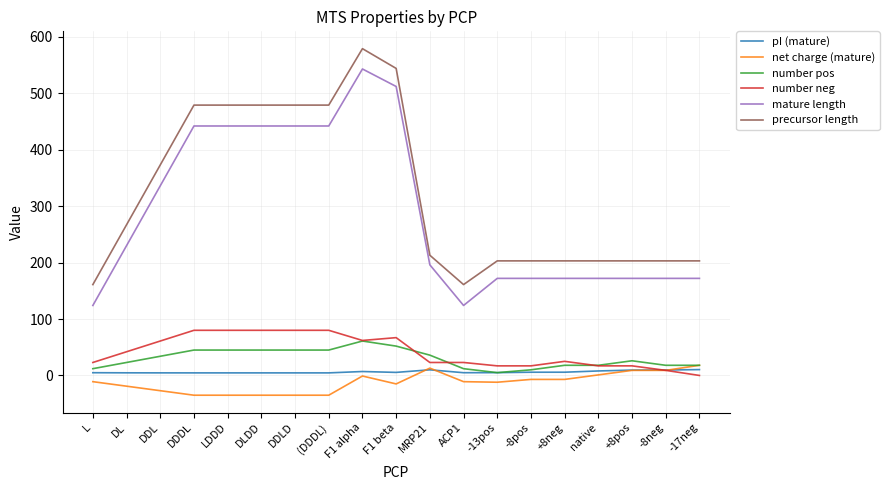

True or false: precursor length and number neg intersect in this chart.

False